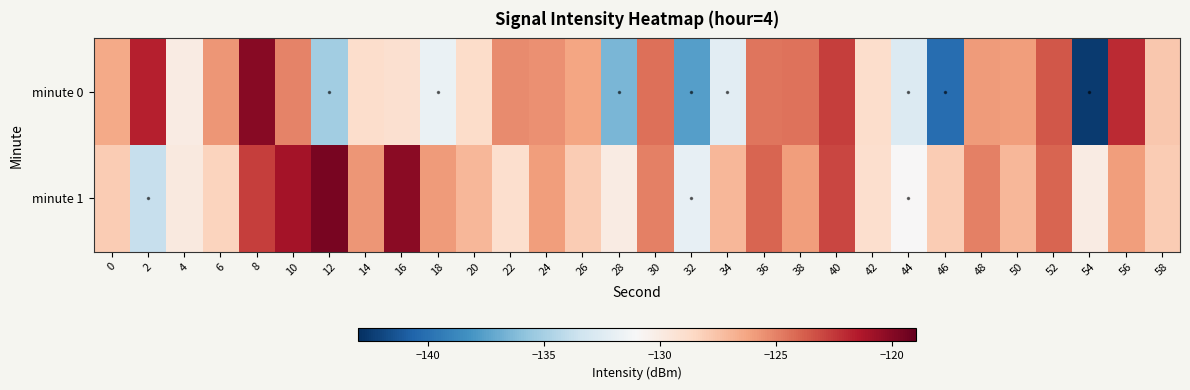

Reading left to right, list all the values displayed in this chart.

minute 0: 0=-126.4	2=-121.6	4=-130.0	6=-125.7	8=-120.1	10=-125.0	12=-135.1	14=-128.9	16=-129.0	18=-131.8	20=-128.8	22=-125.4	24=-125.5	26=-126.3	28=-136.5	30=-124.4	32=-137.6	34=-132.3	36=-124.6	38=-124.5	40=-122.7	42=-128.9	44=-132.7	46=-140.2	48=-125.9	50=-125.9	52=-123.6	54=-142.5	56=-122.1	58=-127.7
minute 1: 0=-128.0	2=-133.8	4=-129.8	6=-128.3	8=-122.7	10=-121.0	12=-119.6	14=-125.7	16=-120.2	18=-125.9	20=-127.0	22=-129.0	24=-126.0	26=-128.0	28=-130.0	30=-125.0	32=-132.0	34=-127.0	36=-124.0	38=-126.0	40=-123.0	42=-129.0	44=-131.0	46=-128.0	48=-125.0	50=-127.0	52=-124.0	54=-130.0	56=-126.0	58=-128.0